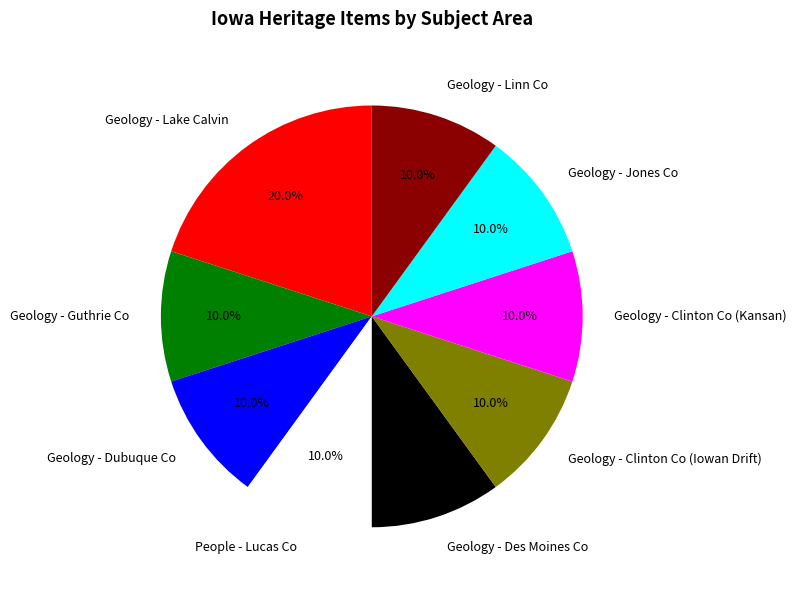

Does any single category account for the majority?

No